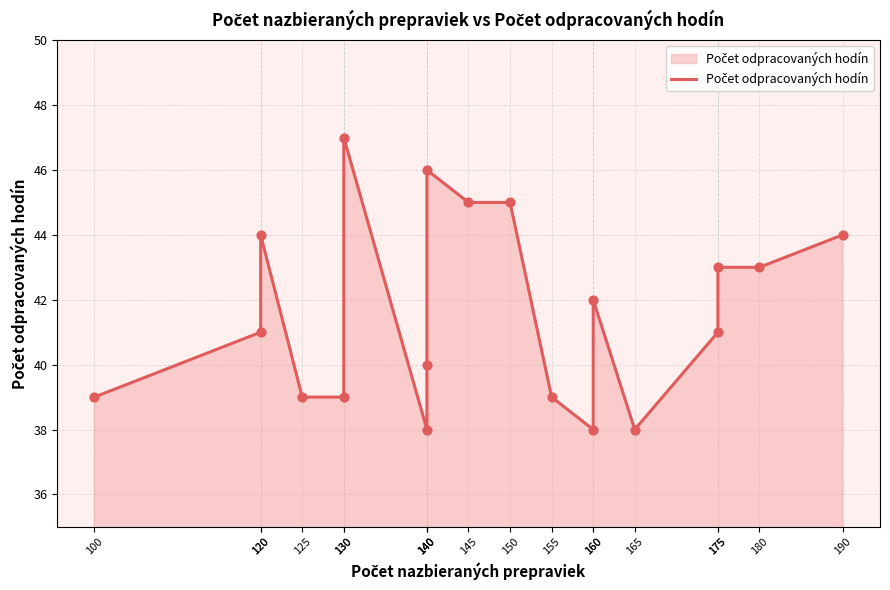

Which has a higher value, 130 or 190?

190